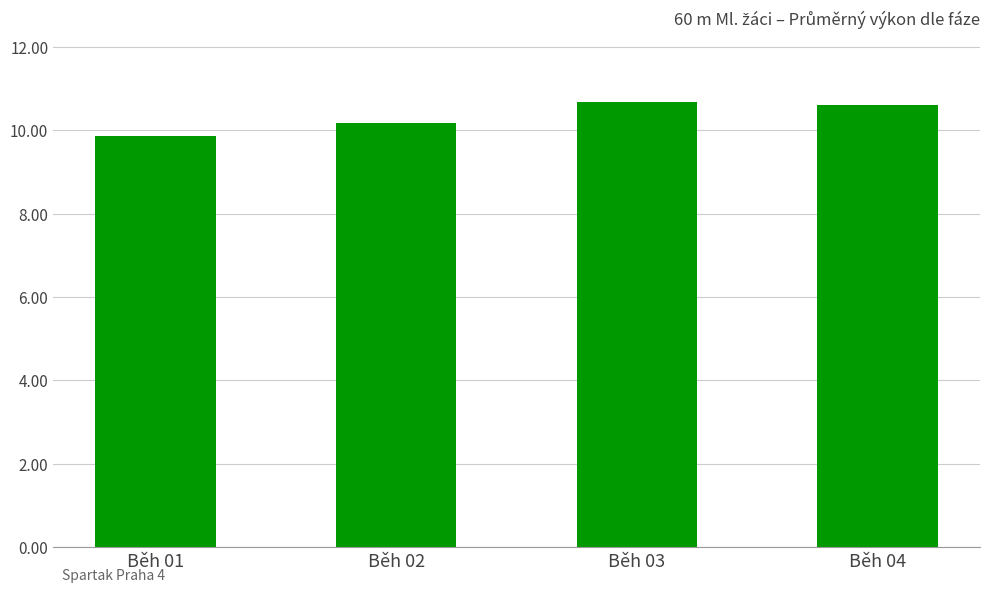

What is the smallest value displayed?

9.9